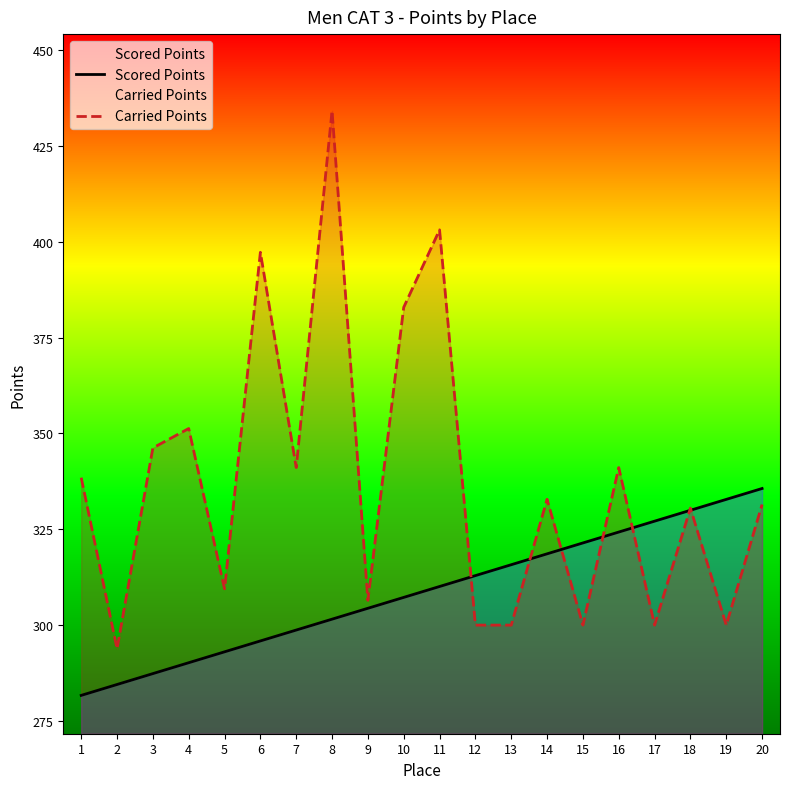

At which category is the sum across all series the highest?

8